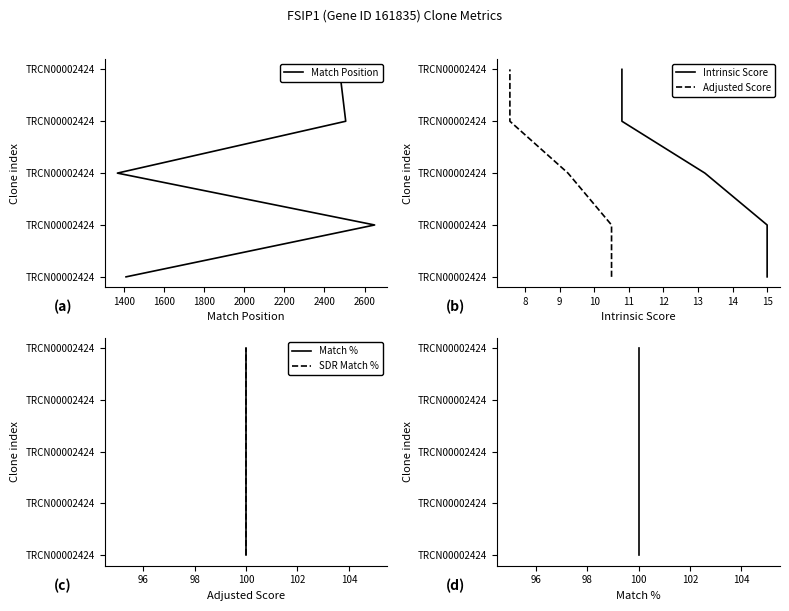

Between 1600 and 1800, which series saw the biggest shift?

Match Position